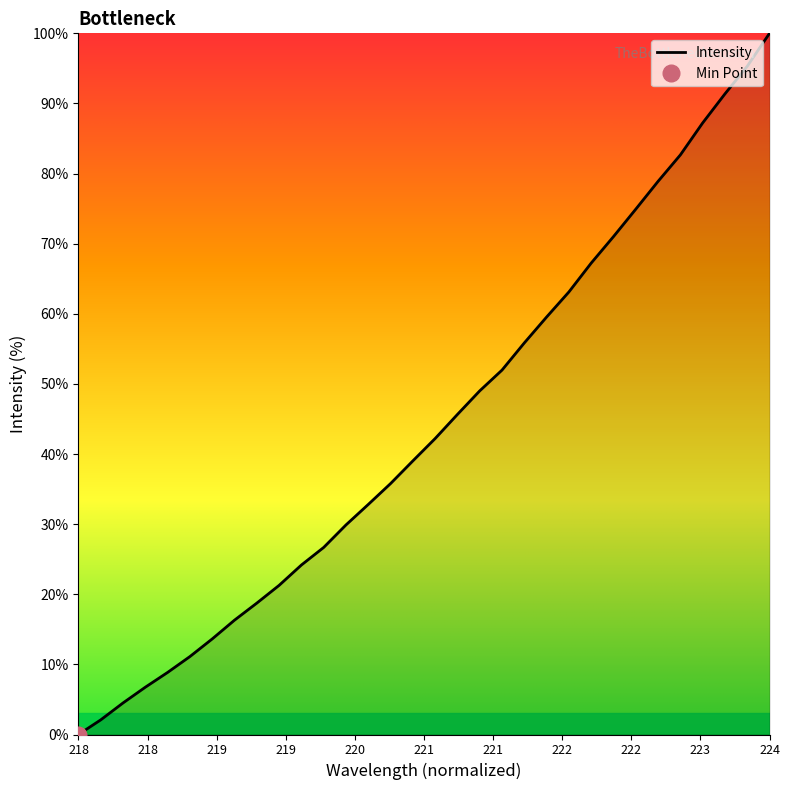

The Intensity series shows -57.7 at 218. True or false?

False